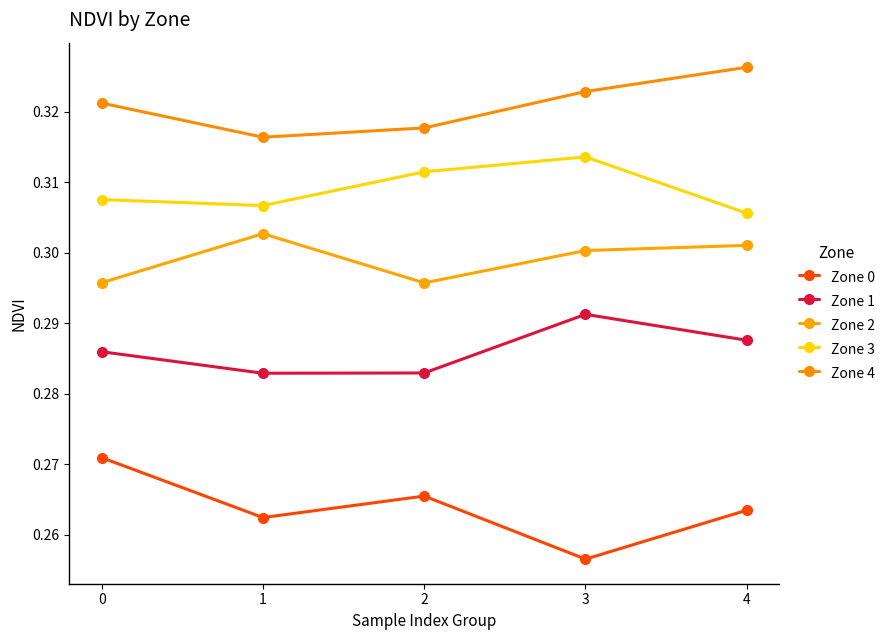

True or false: Zone 2 has a value of 0.3 at 3.

True